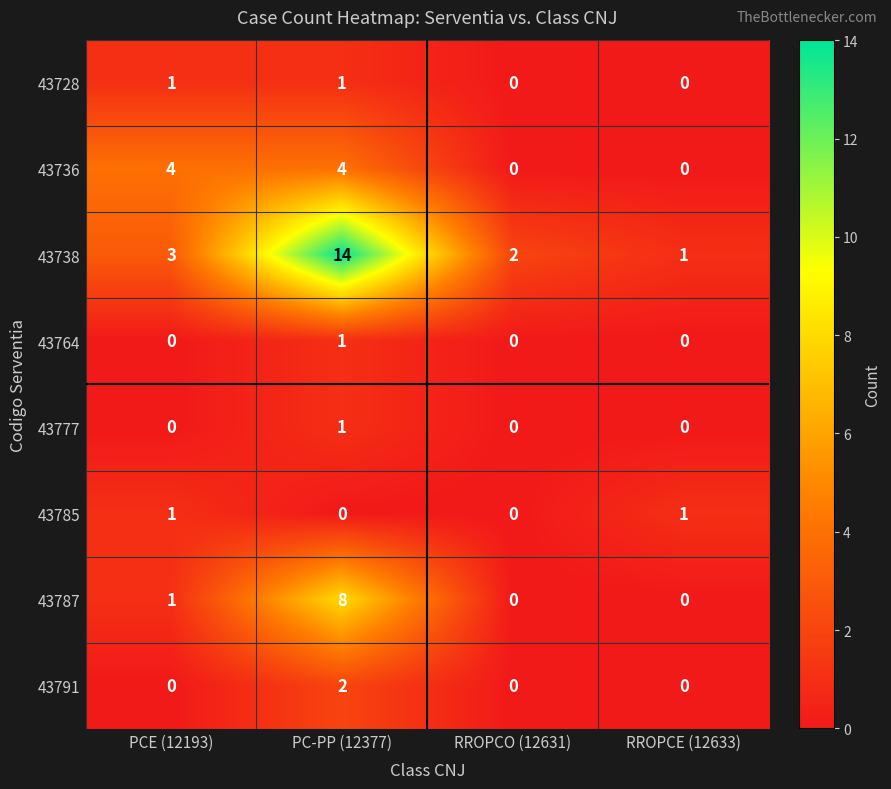

Which series has the widest spread of values?

43738